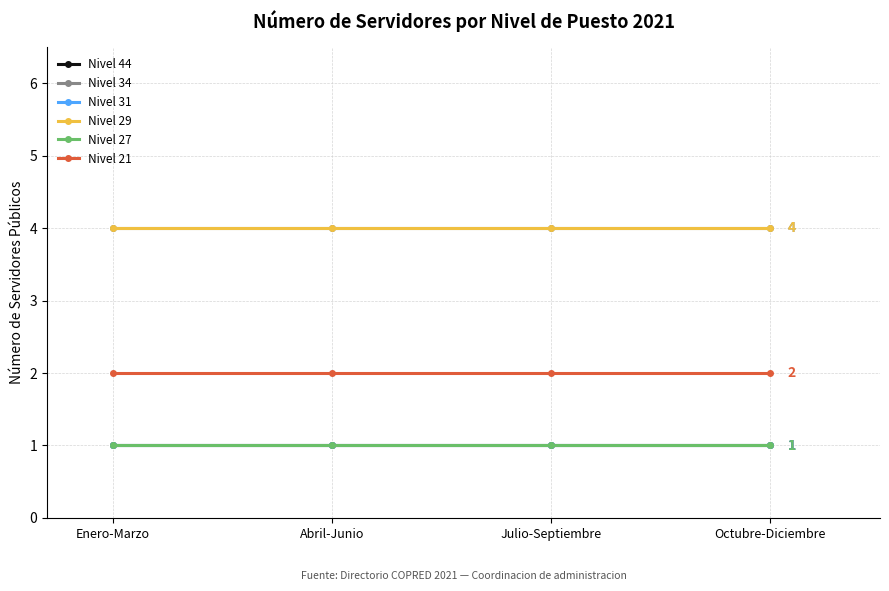

What is the label of the 4th point from the right?

Enero-Marzo